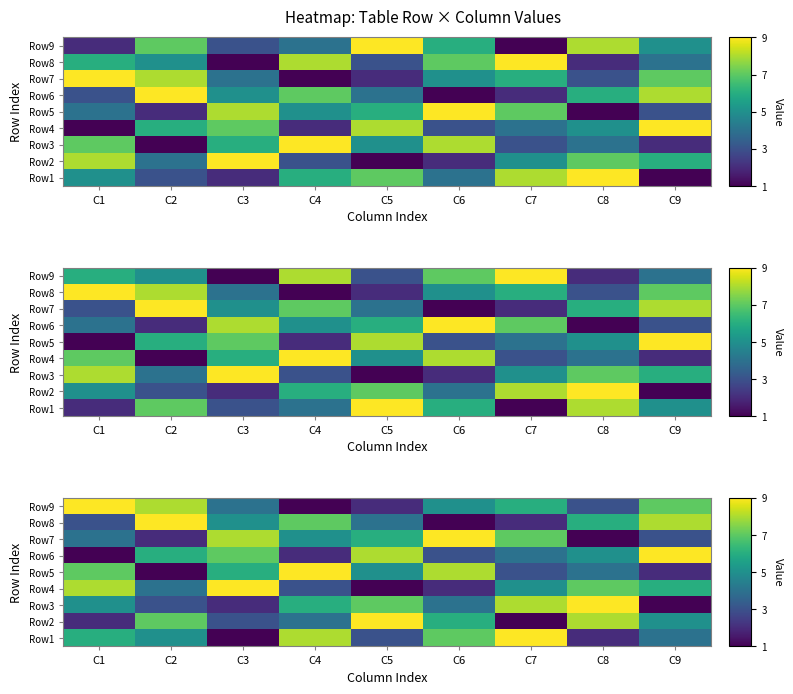

True or false: Row6 has a value of 1 at C4.

False